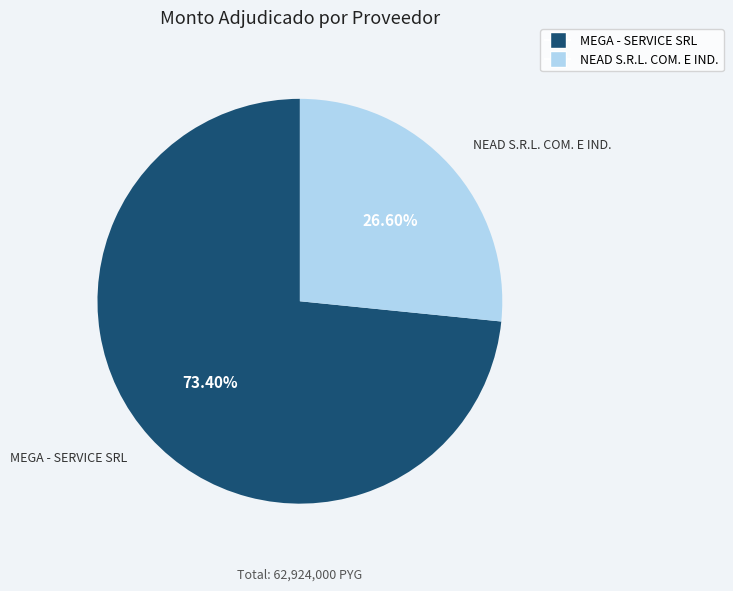

The NEAD S.R.L. COM. E IND. slice represents 15% of the pie. True or false?

False